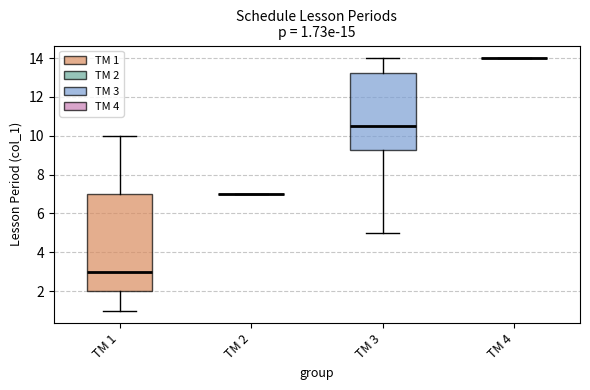

Comparing the boxes themselves (not the whiskers), which one is the tallest?

TM 1